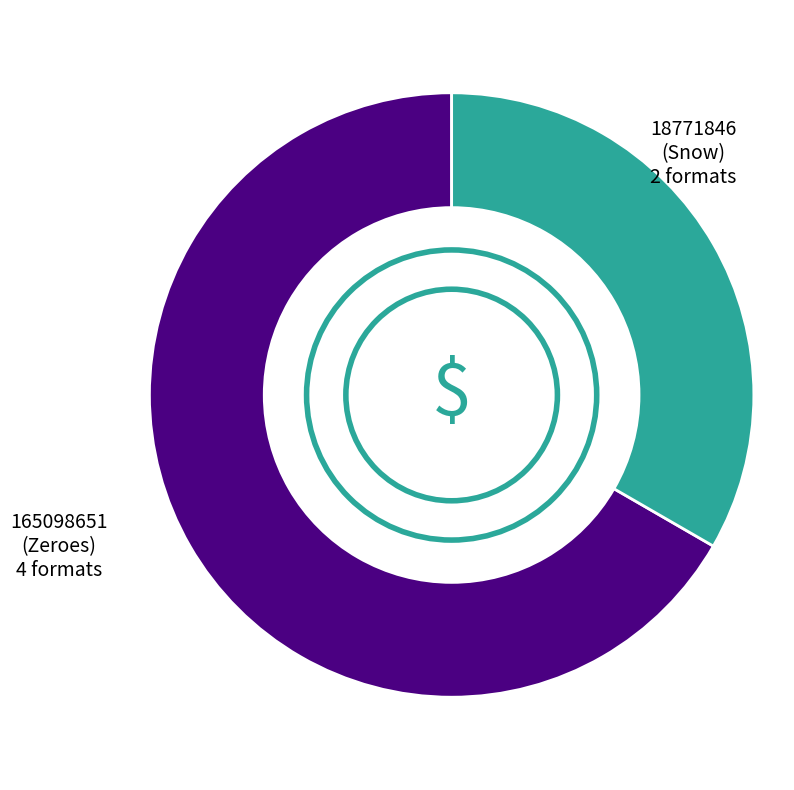

Does any single category account for the majority?

Yes